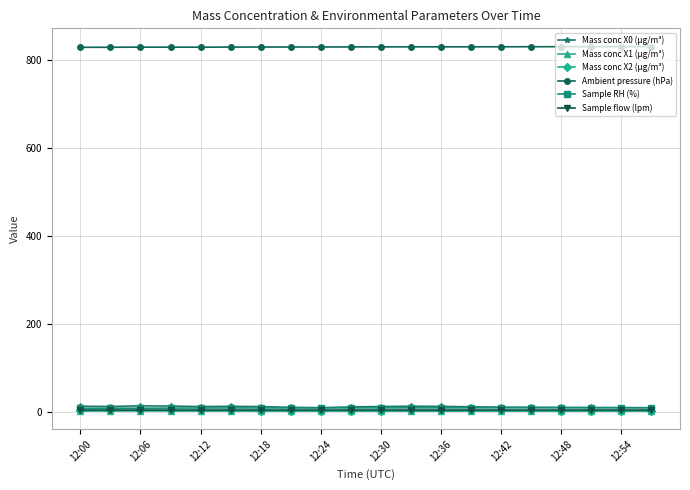

What is the value of the Ambient pressure (hPa) point at the 20th from the left?

830.6